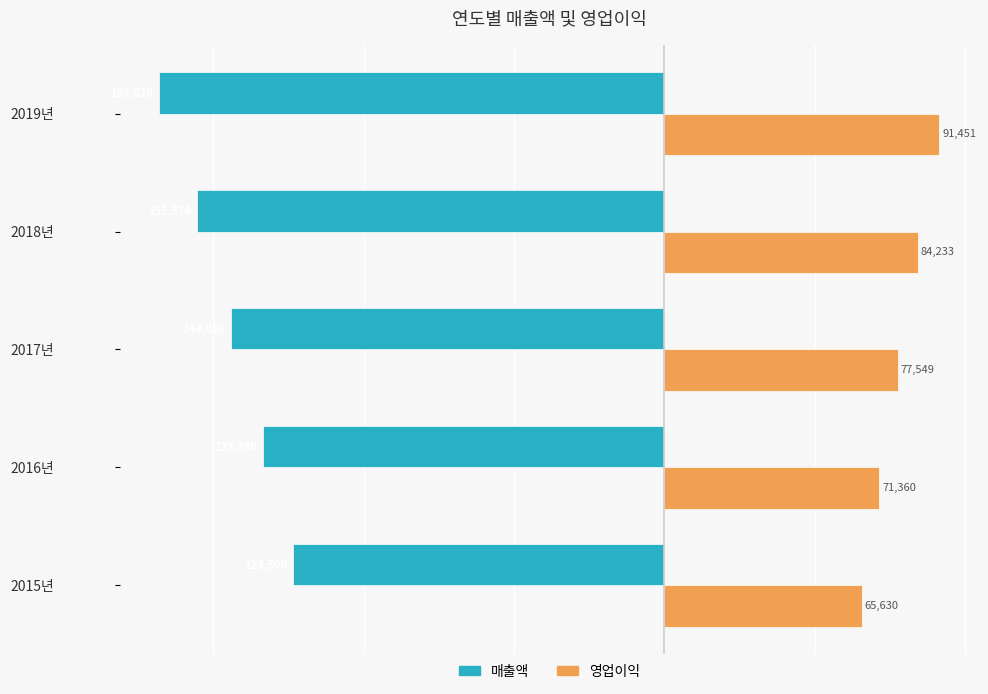

At which category does the chart reach its minimum across all series?

2019년